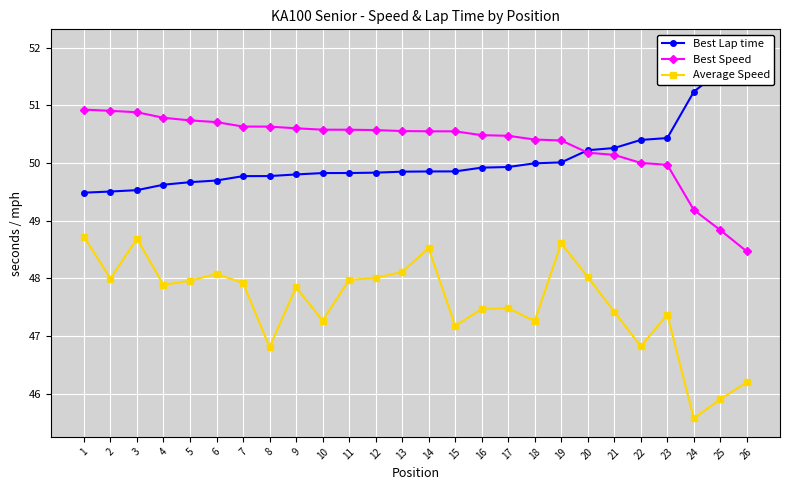

Count the number of data series in this chart.

3